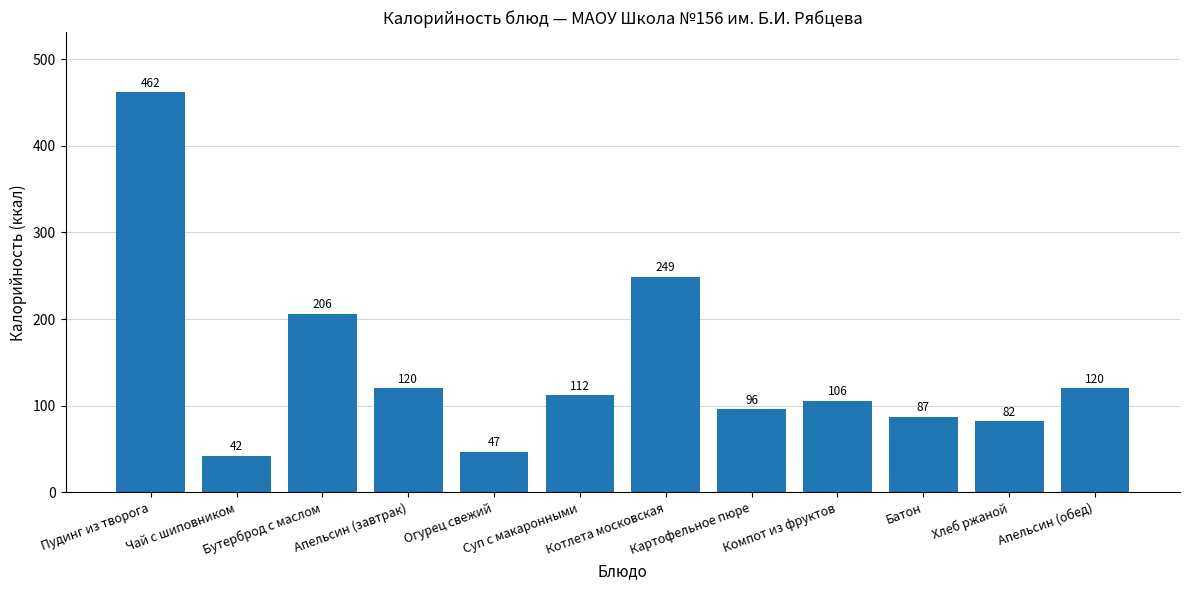

What is the minimum value shown in the chart?

42